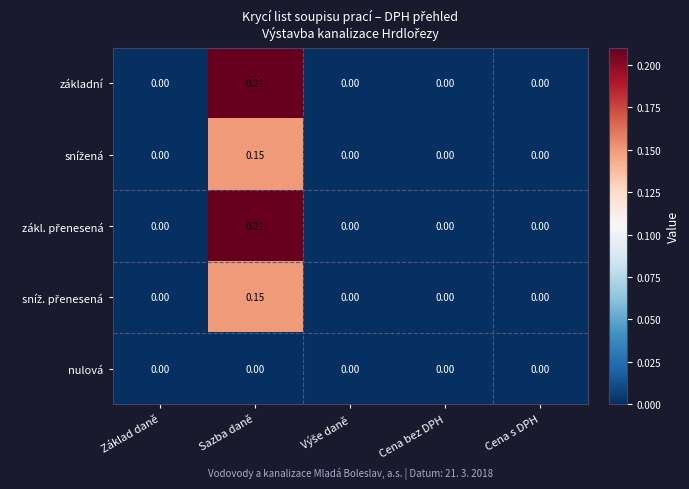

At which category is the sum across all series the highest?

Sazba daně